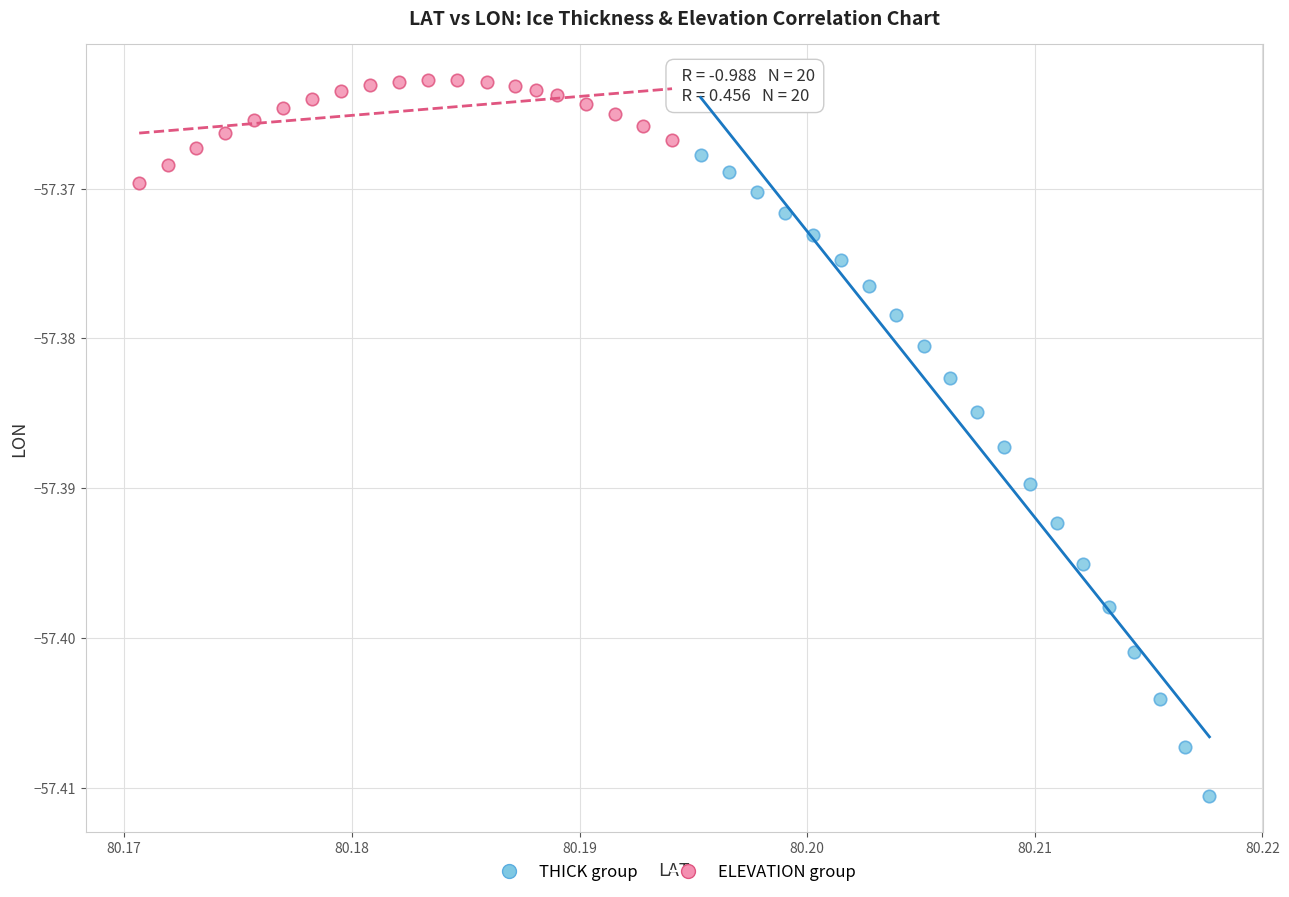

Which series has the largest Y range (max minus min)?

THICK group